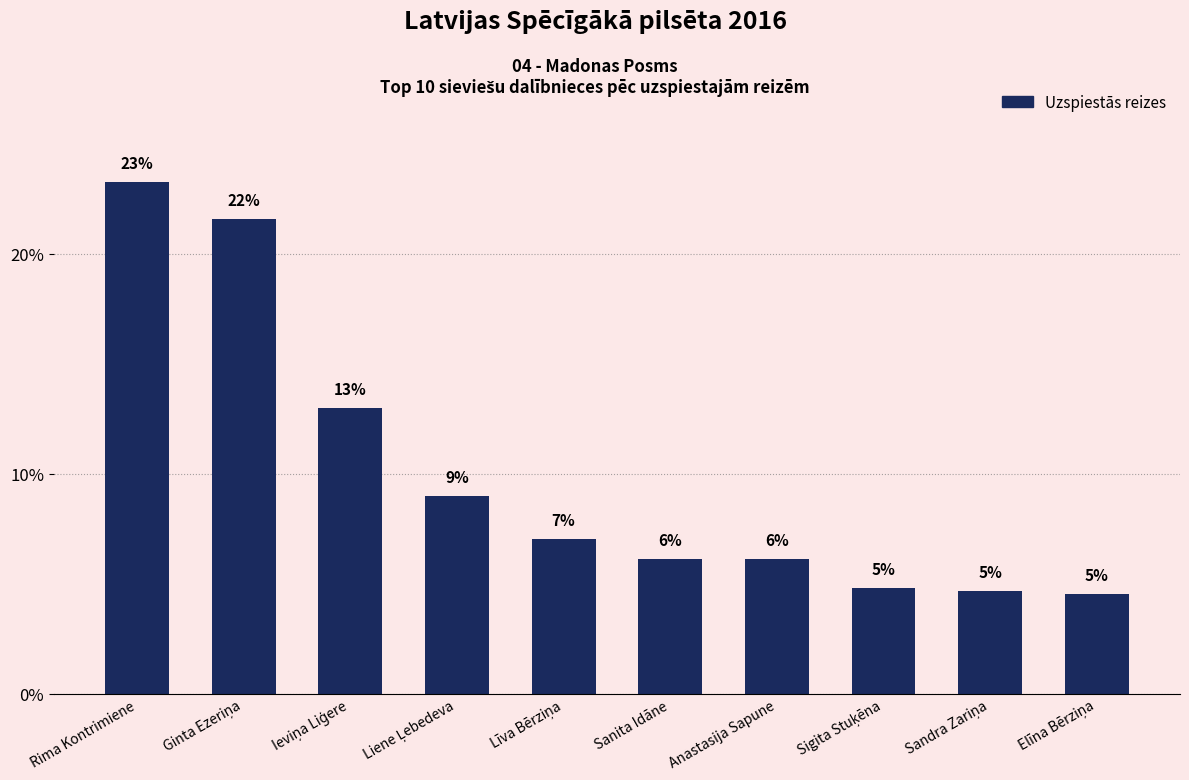

True or false: the data shows 9.0 at Liene Ļebedeva.

True